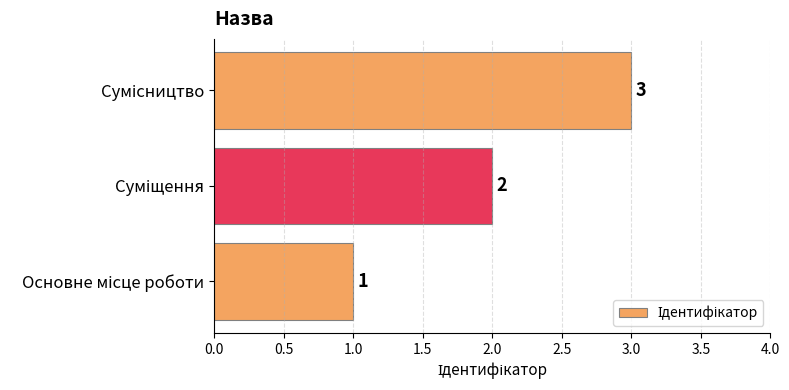

What is the sum of all values?

6